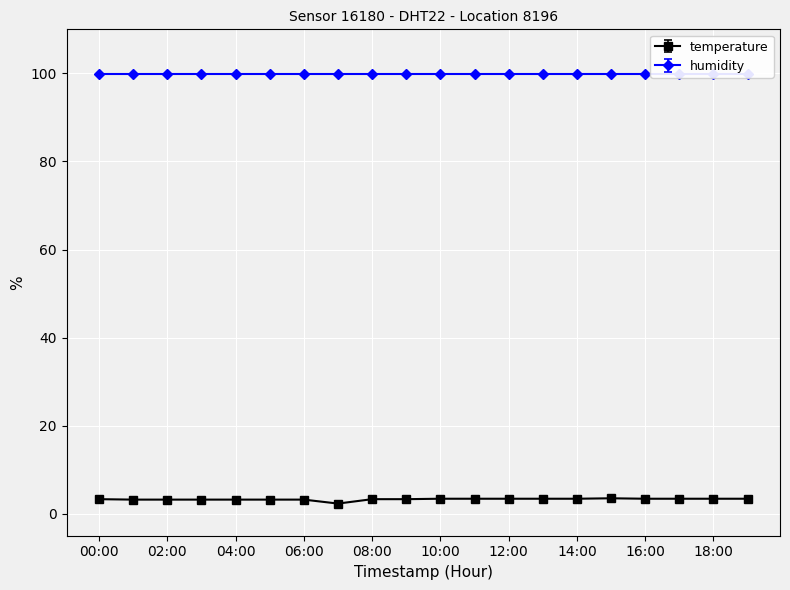

Which series has the widest spread of values?

temperature